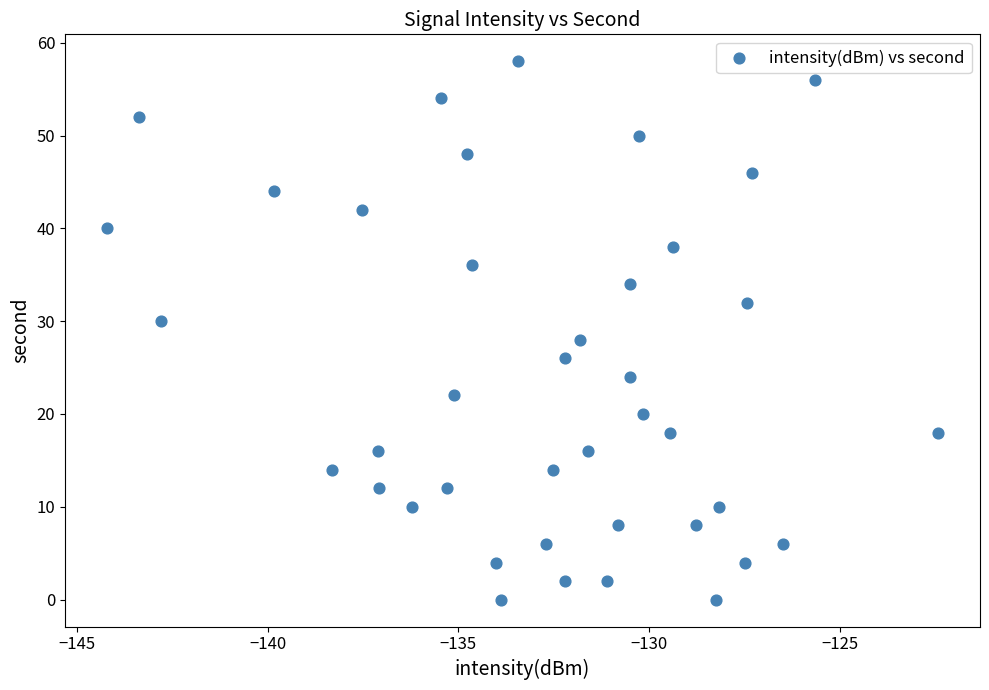

What is the range of Y values (max minus min)?

58